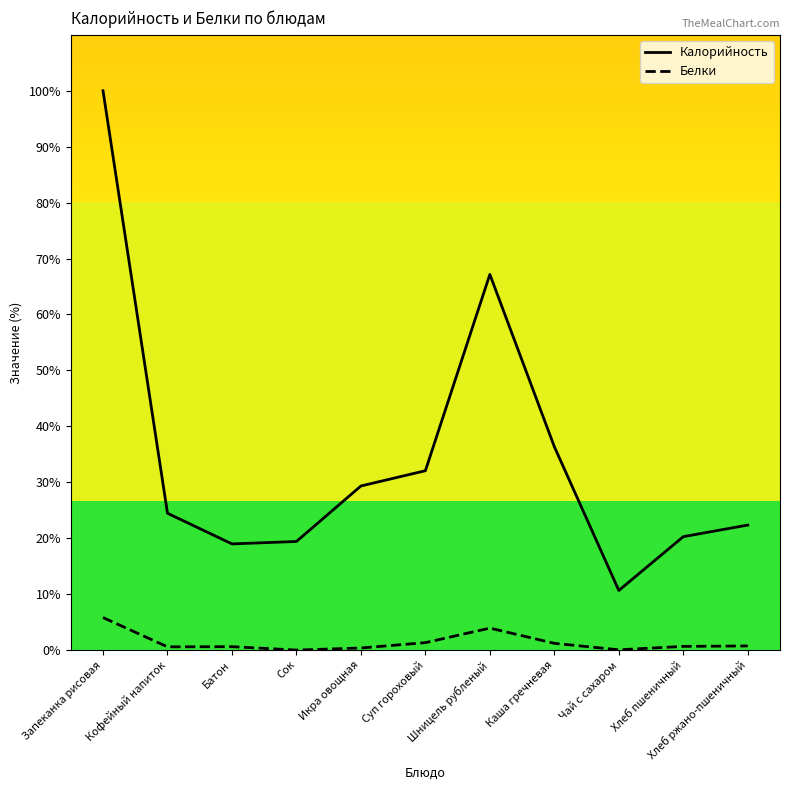

Which label corresponds to the largest value in the chart?

Запеканка рисовая